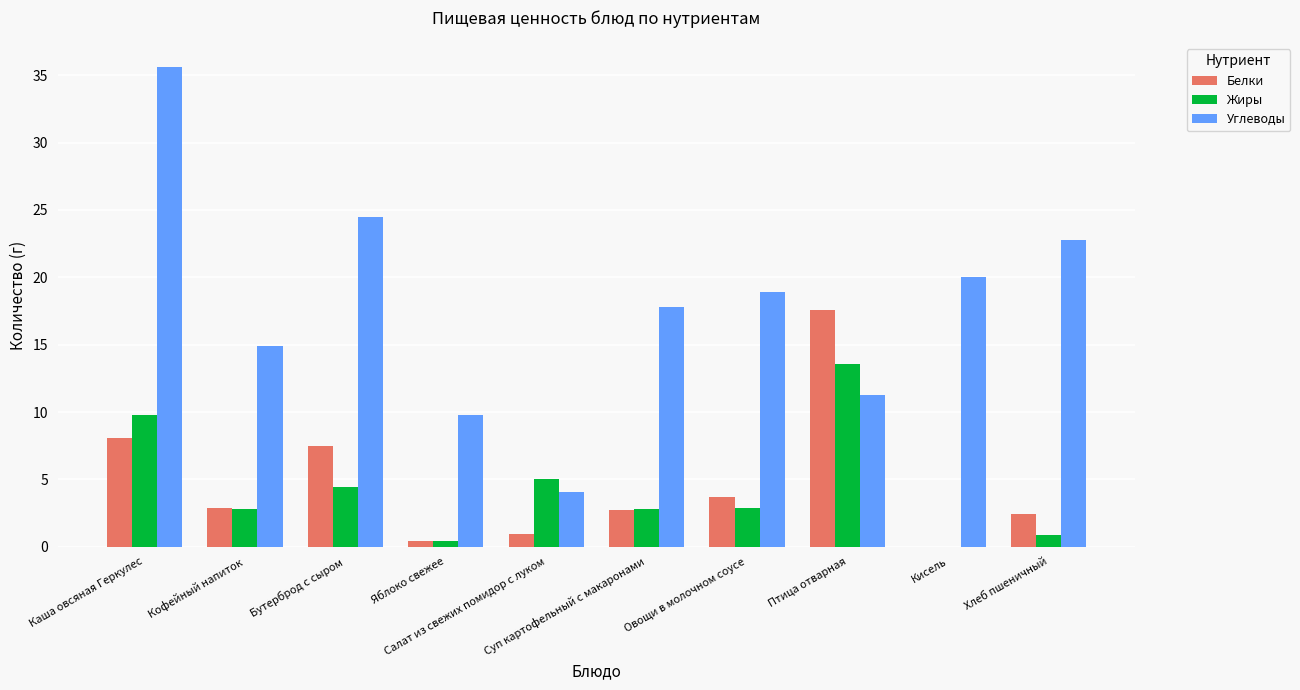

What is the sum of all Углеводы values?

179.7